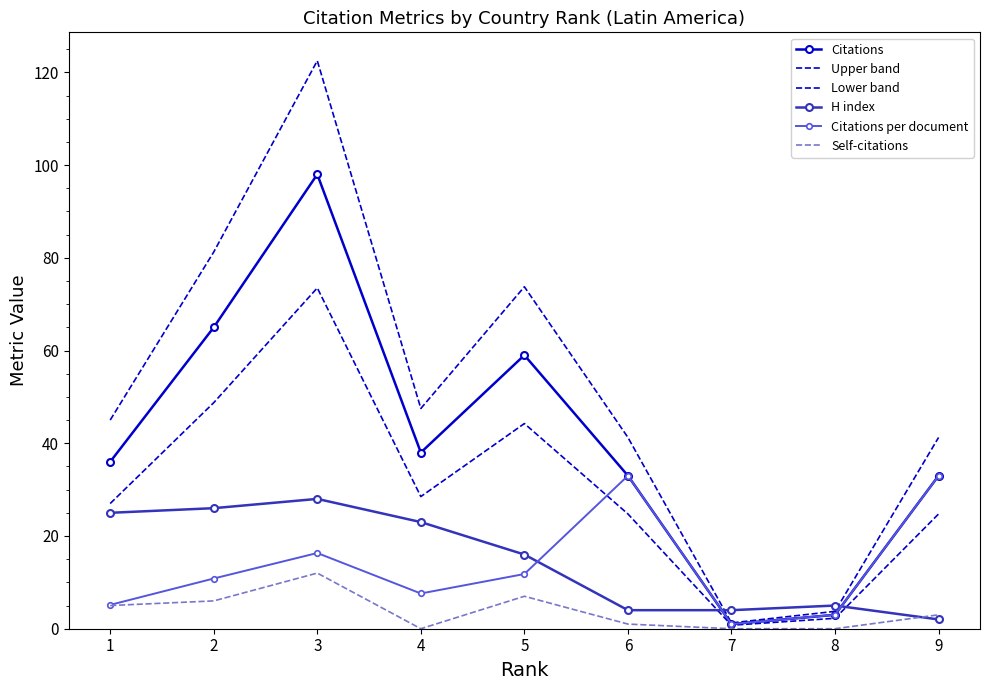

In Citations, how many points are lower than both neighbors (excluding endpoints)?

2